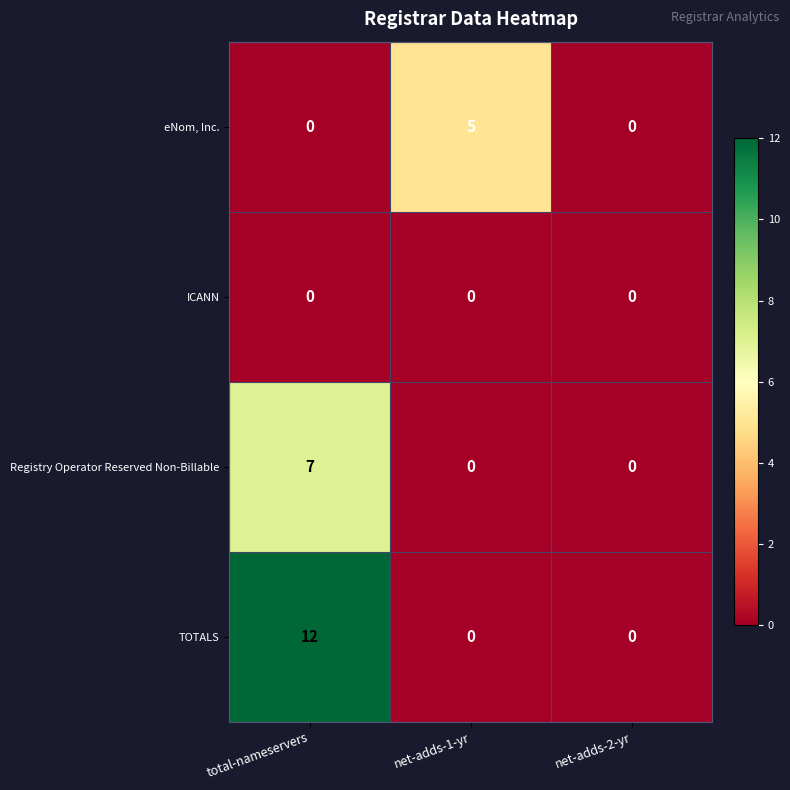

Rank the series by their average value, from highest to lowest.

TOTALS, Registry Operator Reserved Non-Billable, eNom, Inc., ICANN